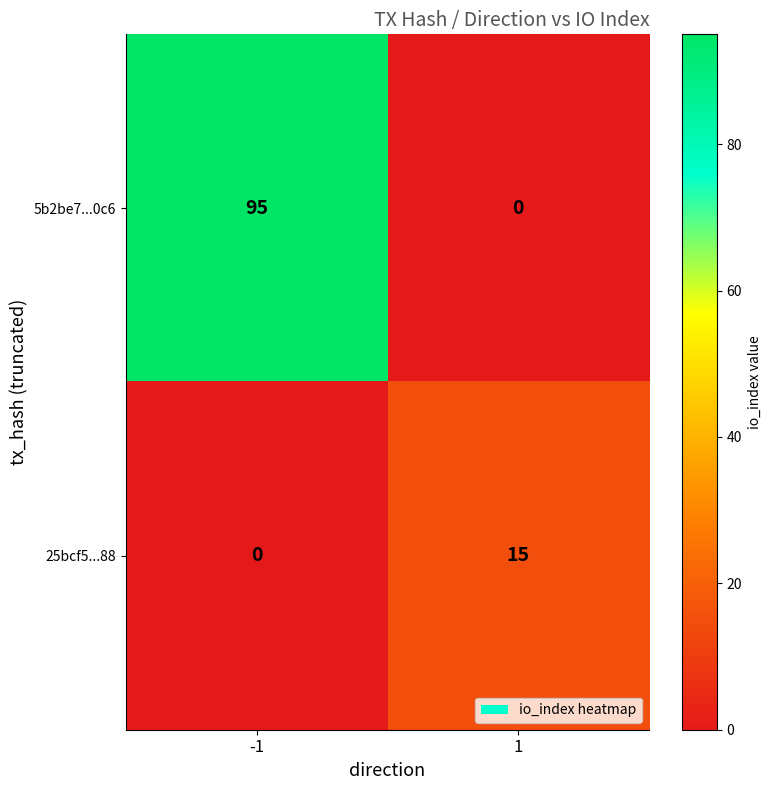

Between -1 and 1, which series saw the biggest shift?

5b2be7...0c6